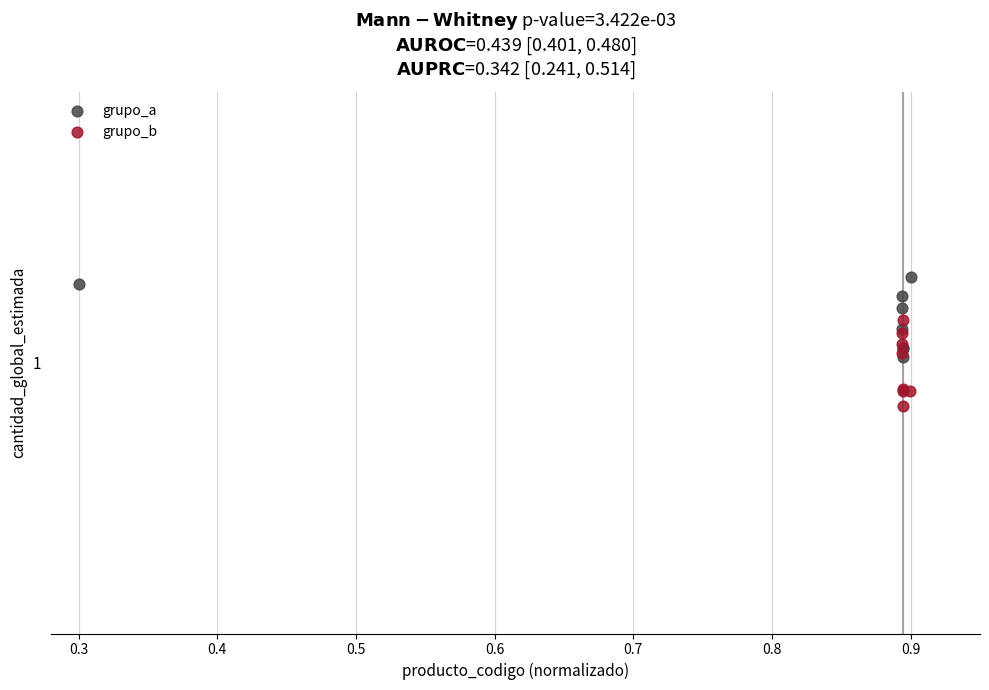

Which series reaches the minimum Y coordinate?

grupo_b